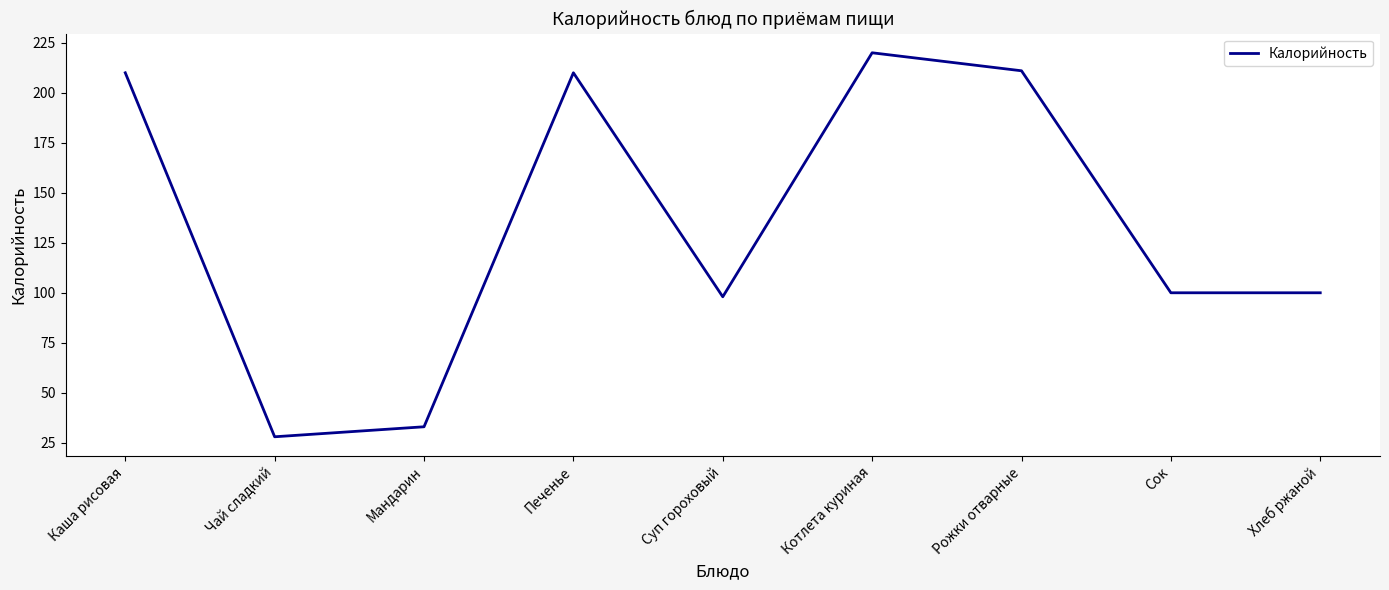

What is the difference between the maximum and minimum values?

192